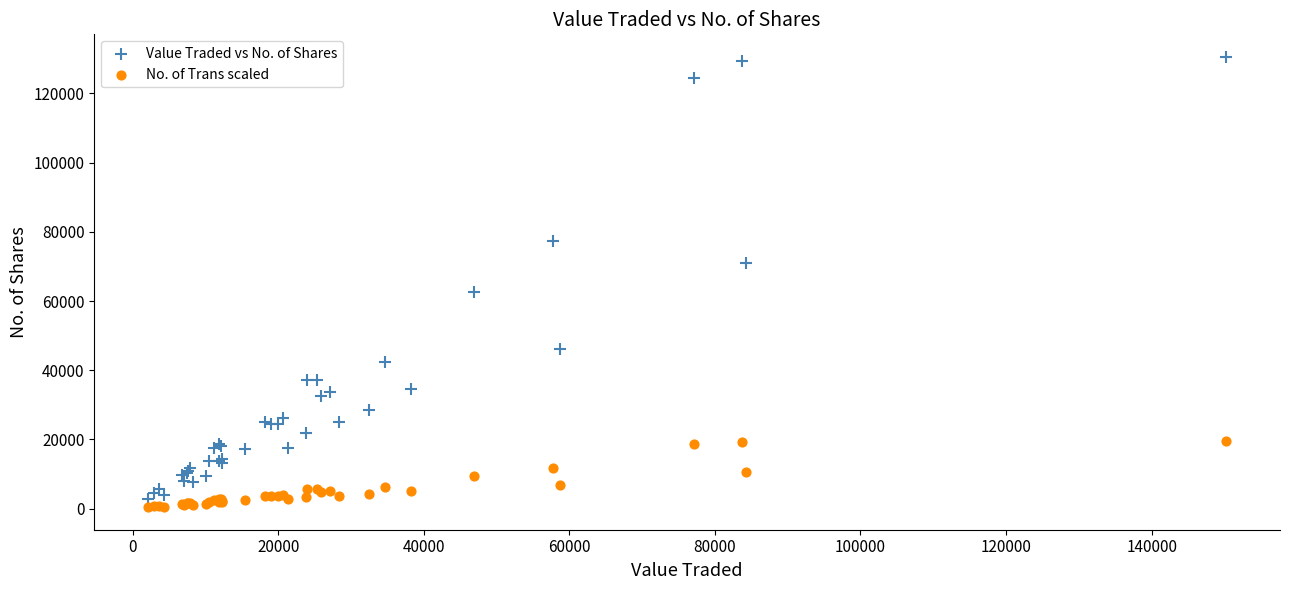

Which series has the widest spread of Y values?

Value Traded vs No. of Shares